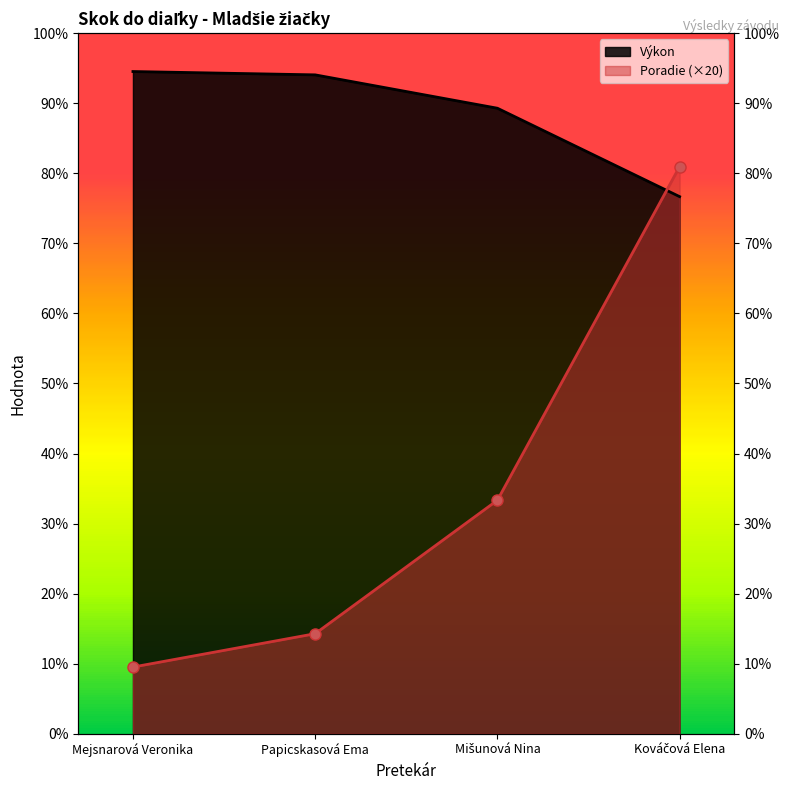

Reading right to left, list all the values displayed in this chart.

Poradie: Kováčová Elena=340	Mišunová Nina=140	Papicskasová Ema=60	Mejsnarová Veronika=40
Výkon: Kováčová Elena=322	Mišunová Nina=375	Papicskasová Ema=395	Mejsnarová Veronika=397